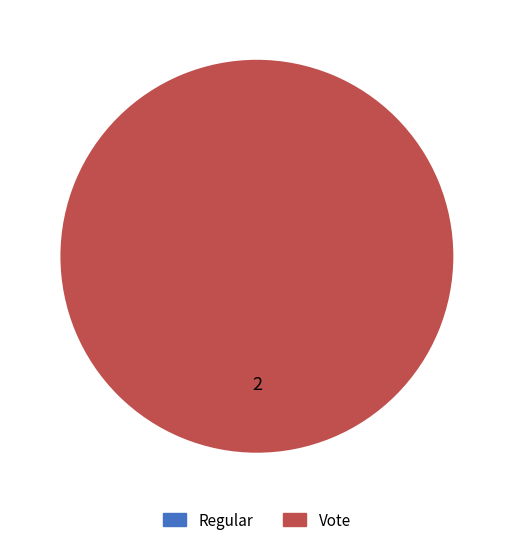

To the nearest percent, what is the average slice percentage?

50%